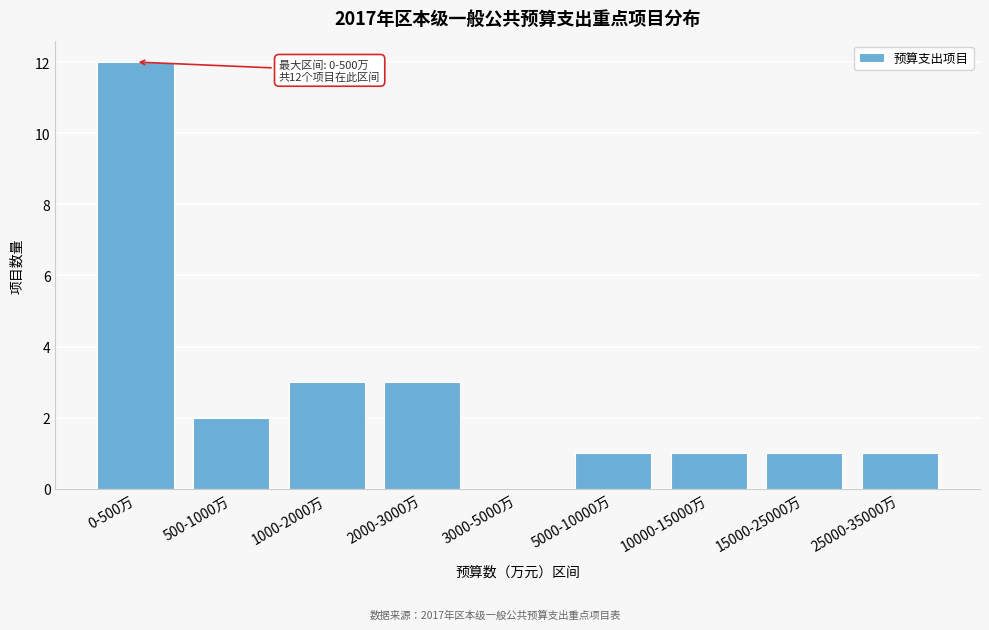

Reading left to right, list all the values displayed in this chart.

0-500万=12	500-1000万=2	1000-2000万=3	2000-3000万=3	3000-5000万=0	5000-10000万=1	10000-15000万=1	15000-25000万=1	25000-35000万=1